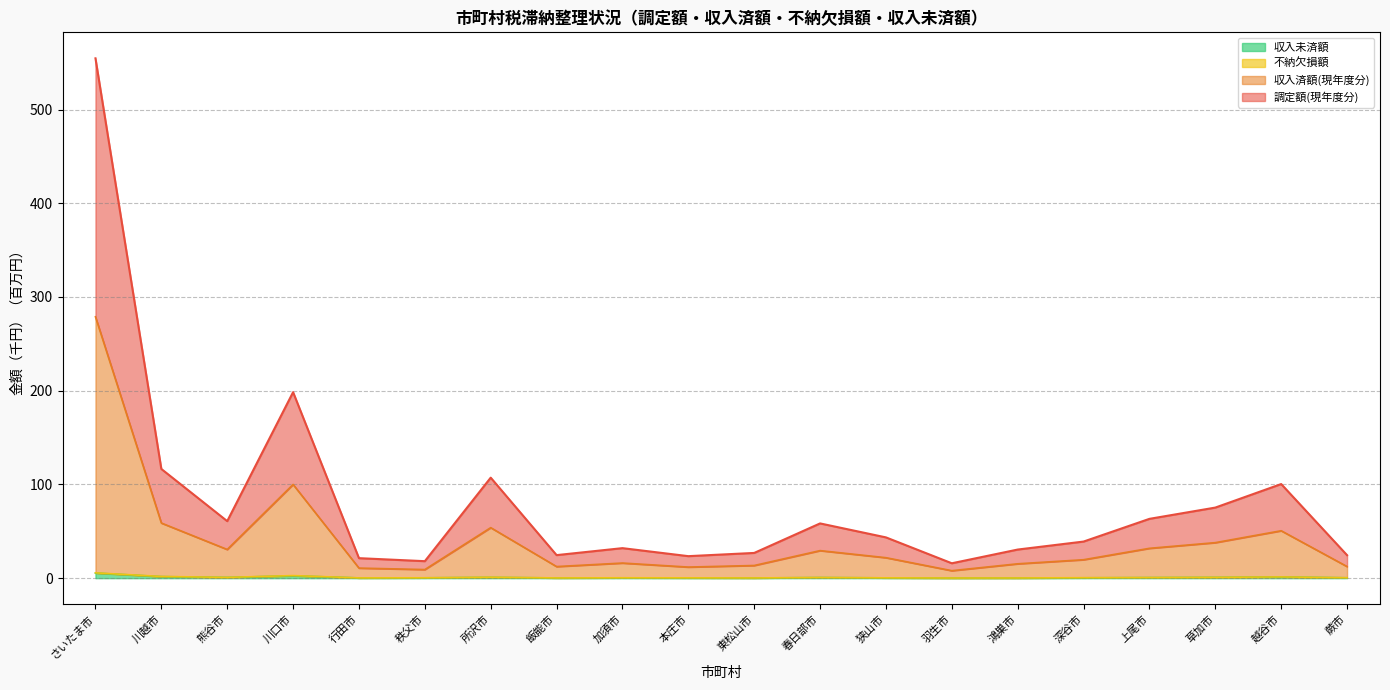

Read the 調定額(現年度分) value at 深谷市.

39.1